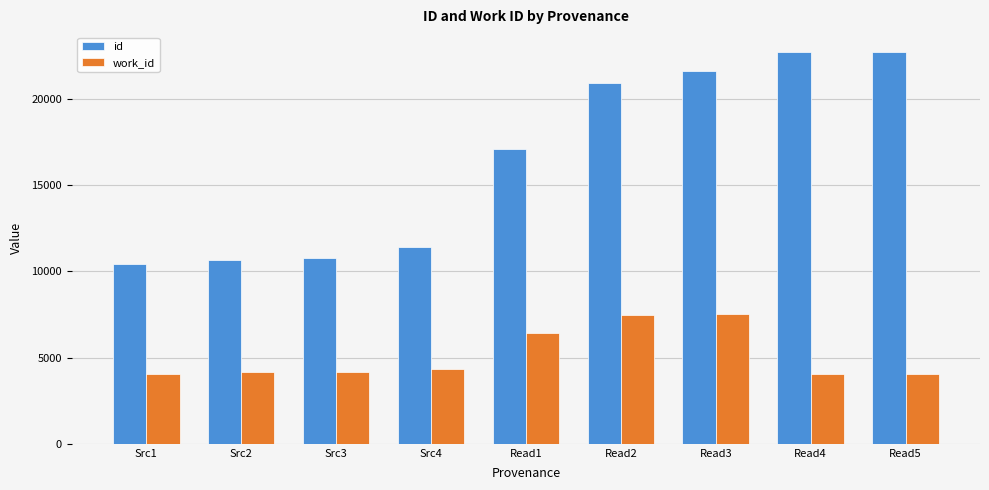

Which series has the widest spread of values?

id